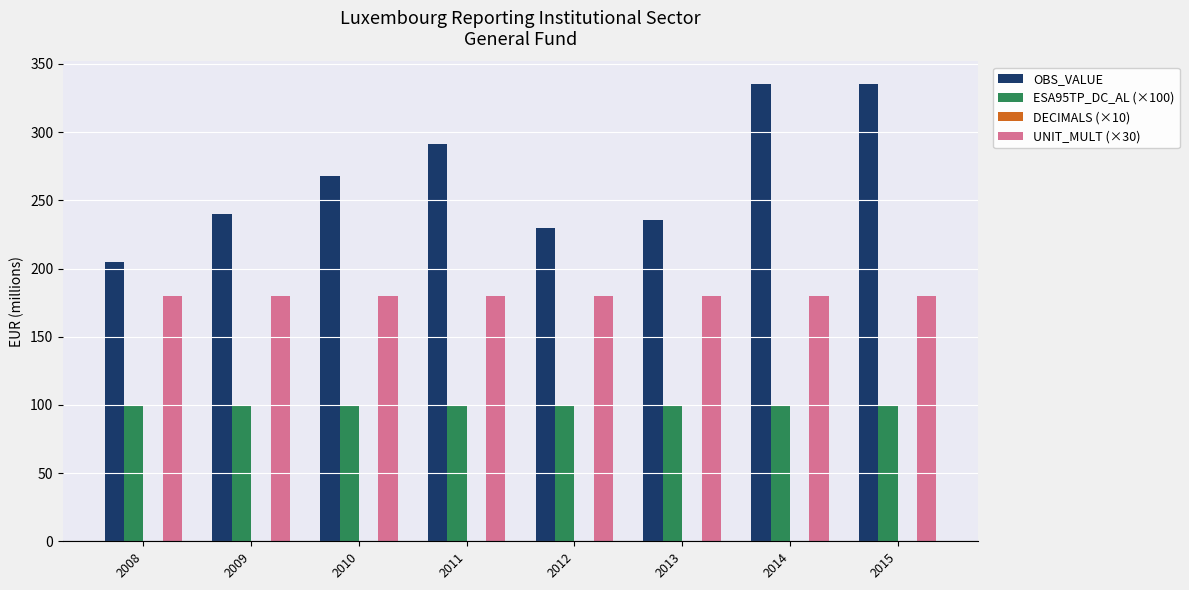

Is the value of OBS_VALUE at 2008 greater than the value of ESA95TP_DC_AL (×100) at 2008?

Yes